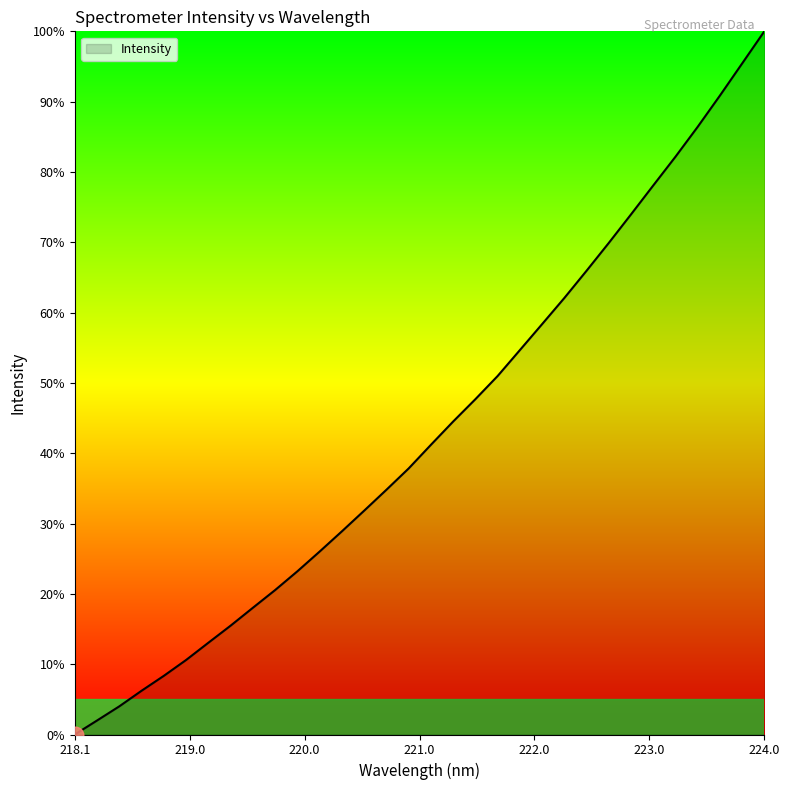

What is the greatest value displayed?

100.0